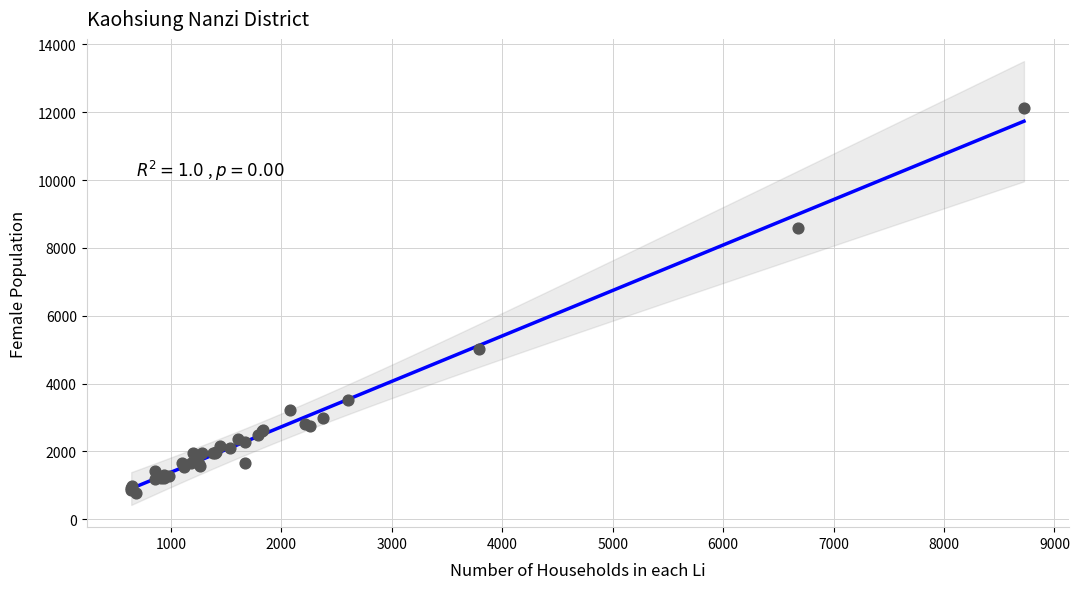

What Y value in the scatter plot is closest to 6453?

5031